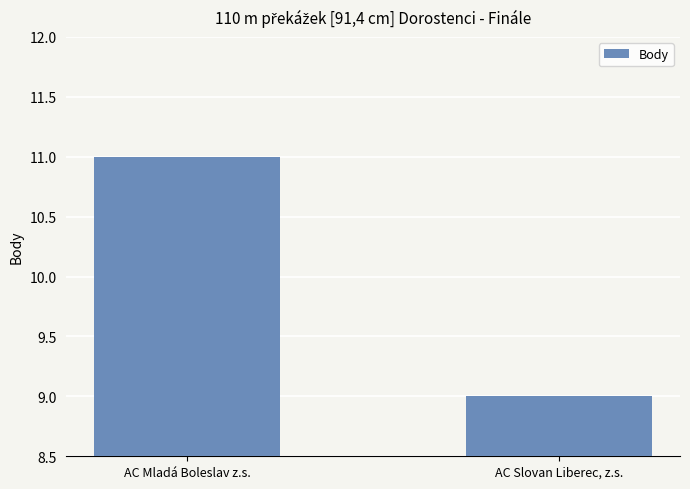

What is the smallest value displayed?

9